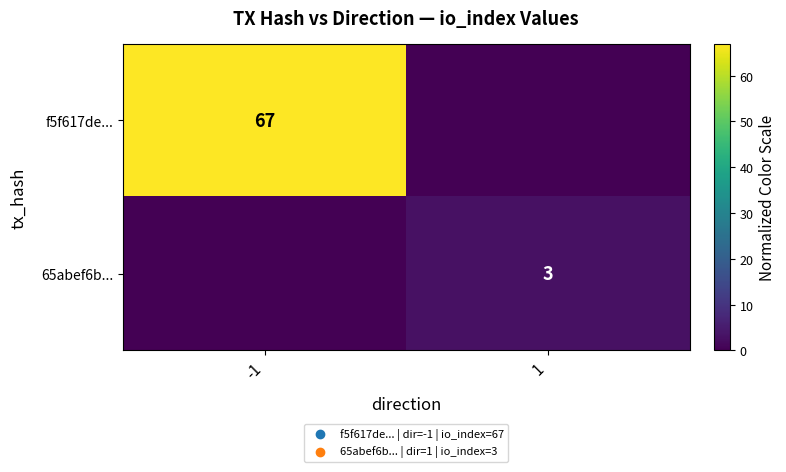

Is it true that f5f617de... equals 67 at -1?

True